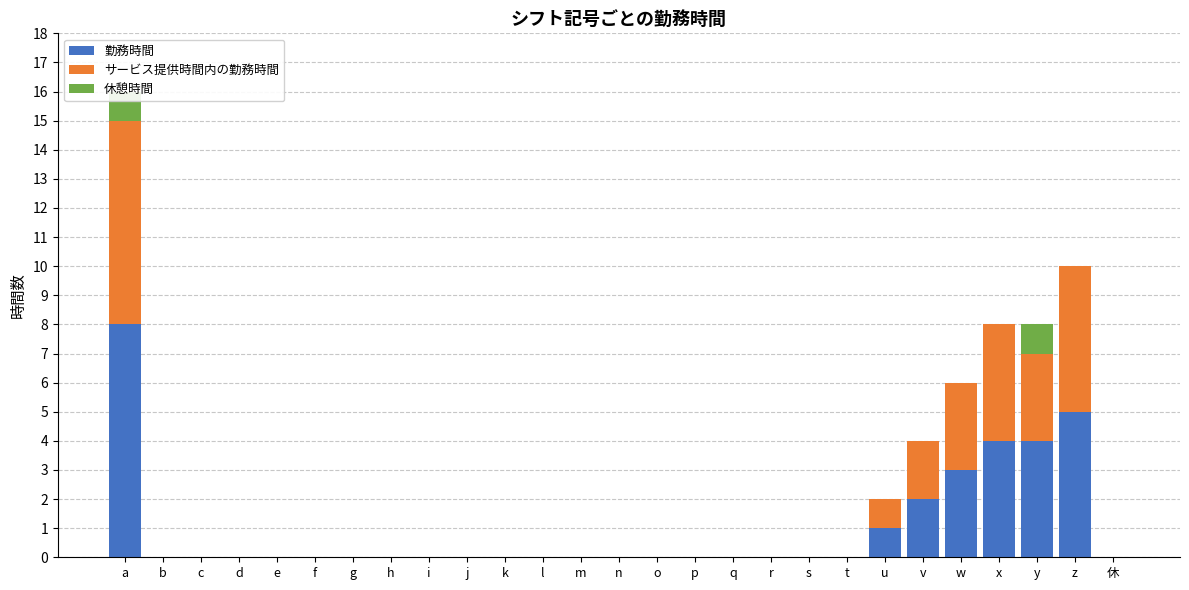

What are all the series names shown in the legend?

勤務時間, サービス提供時間内の勤務時間, 休憩時間